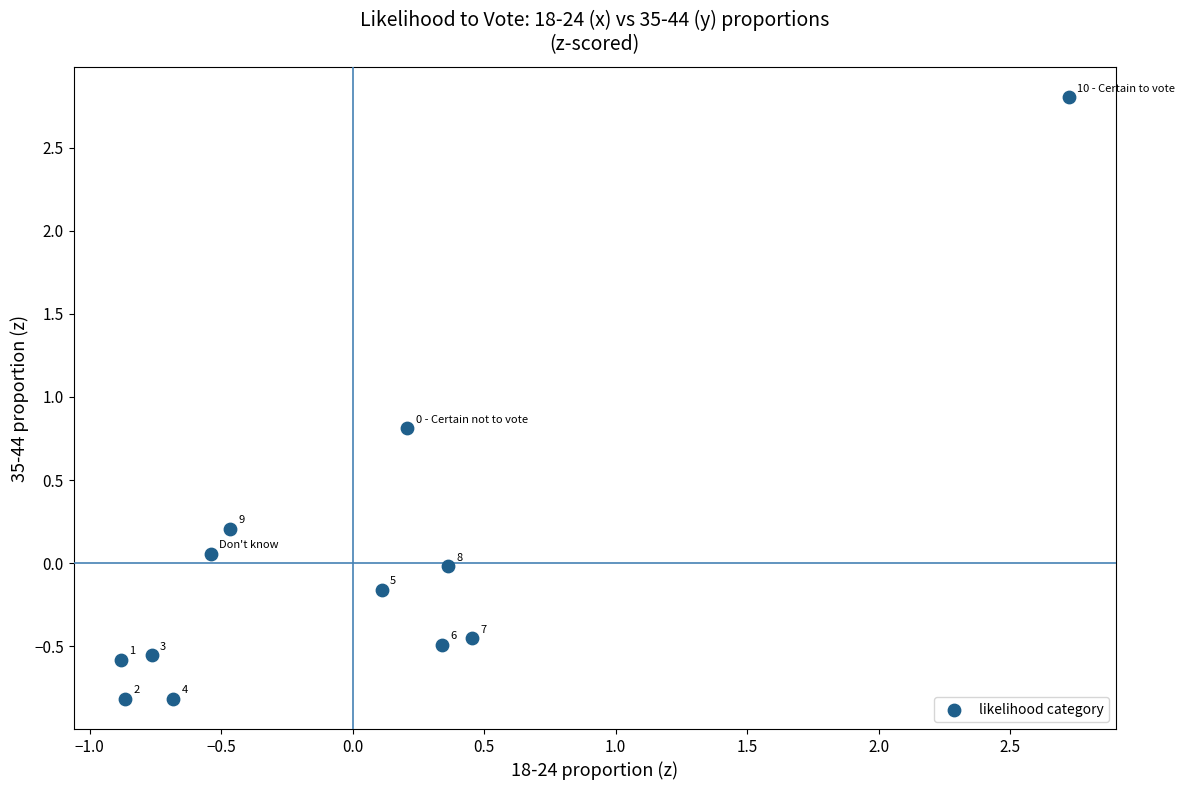

What is the range of X values (max minus min)?

3.6